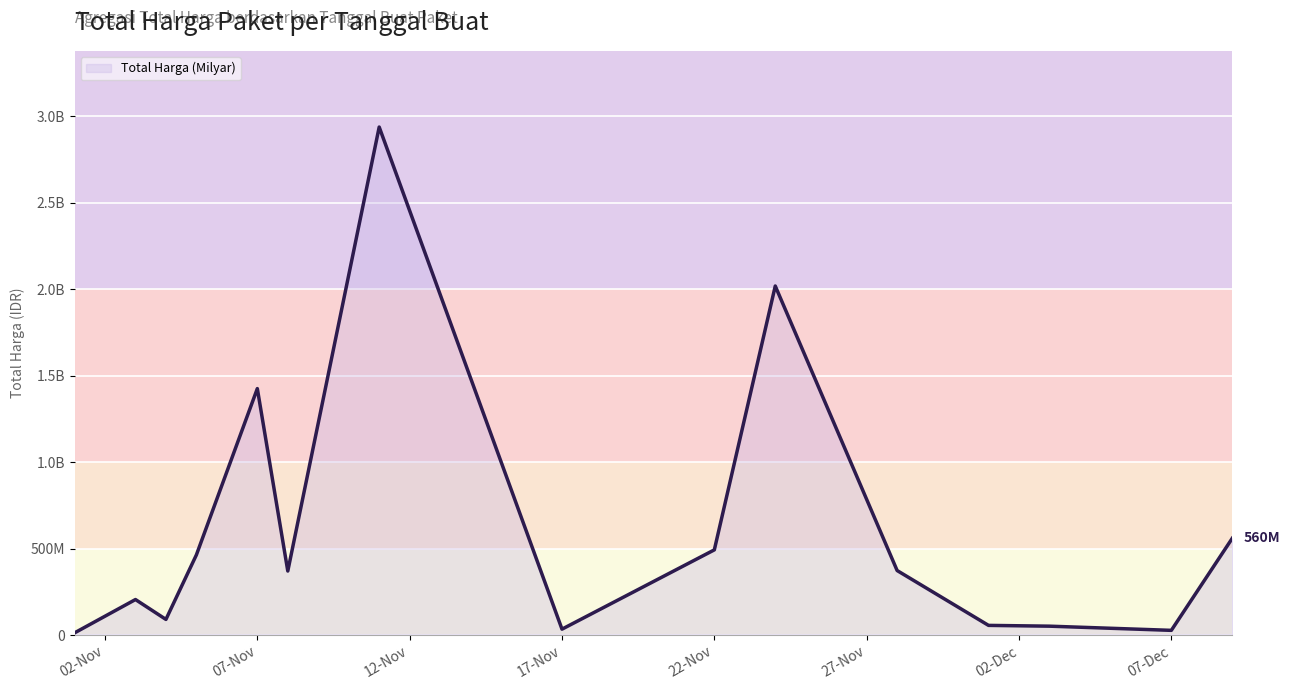

Does the chart display data point markers on the line(s)?

No